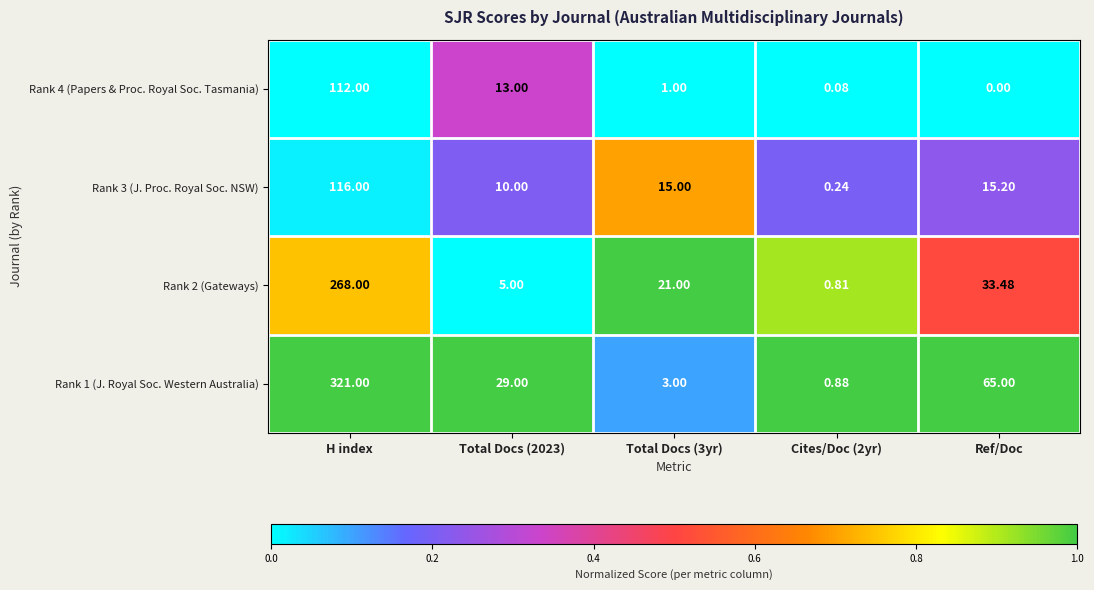

At which category is the sum across all series the highest?

H index